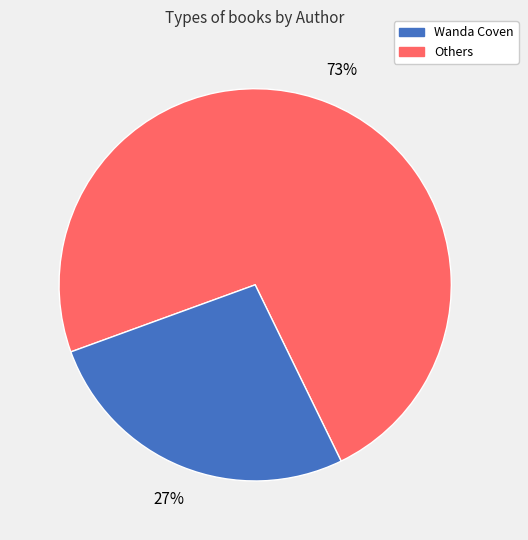

To the nearest percent, what is the average slice percentage?

50%